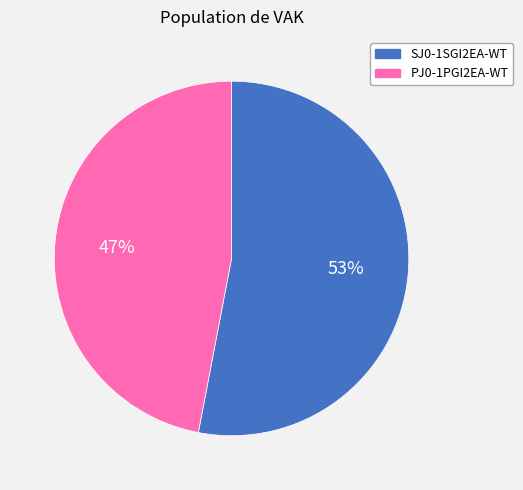

What is the largest slice in the pie chart?

SJ0-1SGI2EA-WT